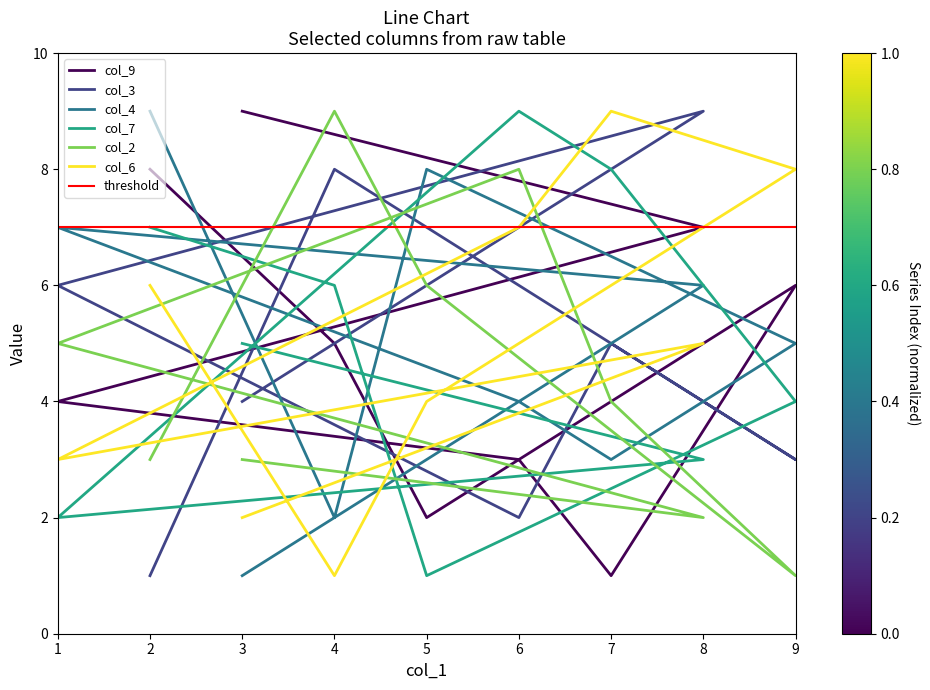

How many interior local peaks does the col_4 series have?

2